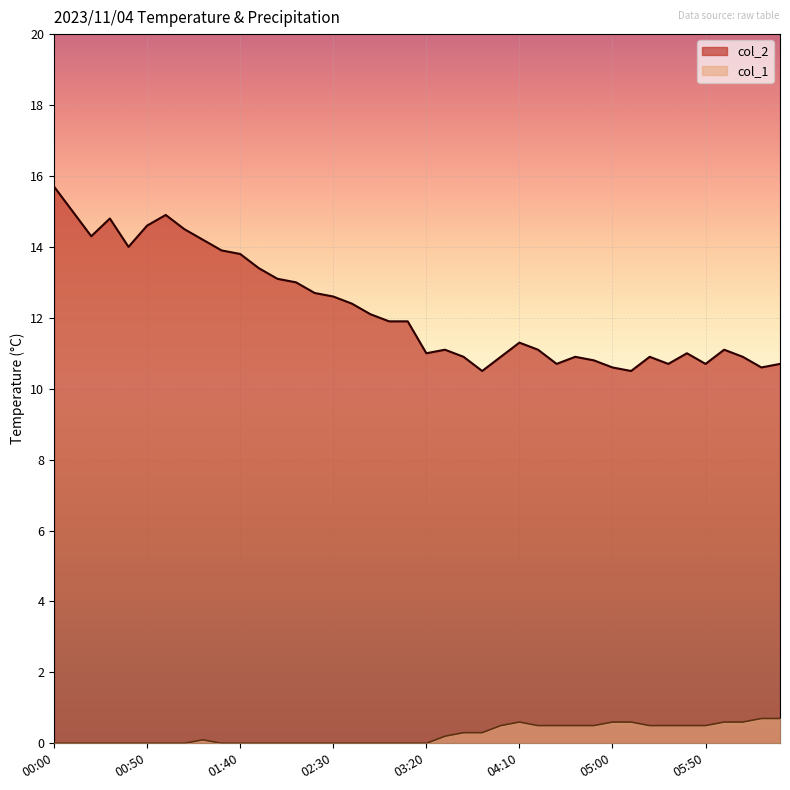

At 03:50, list the series in order from smallest to largest.

col_1, col_2